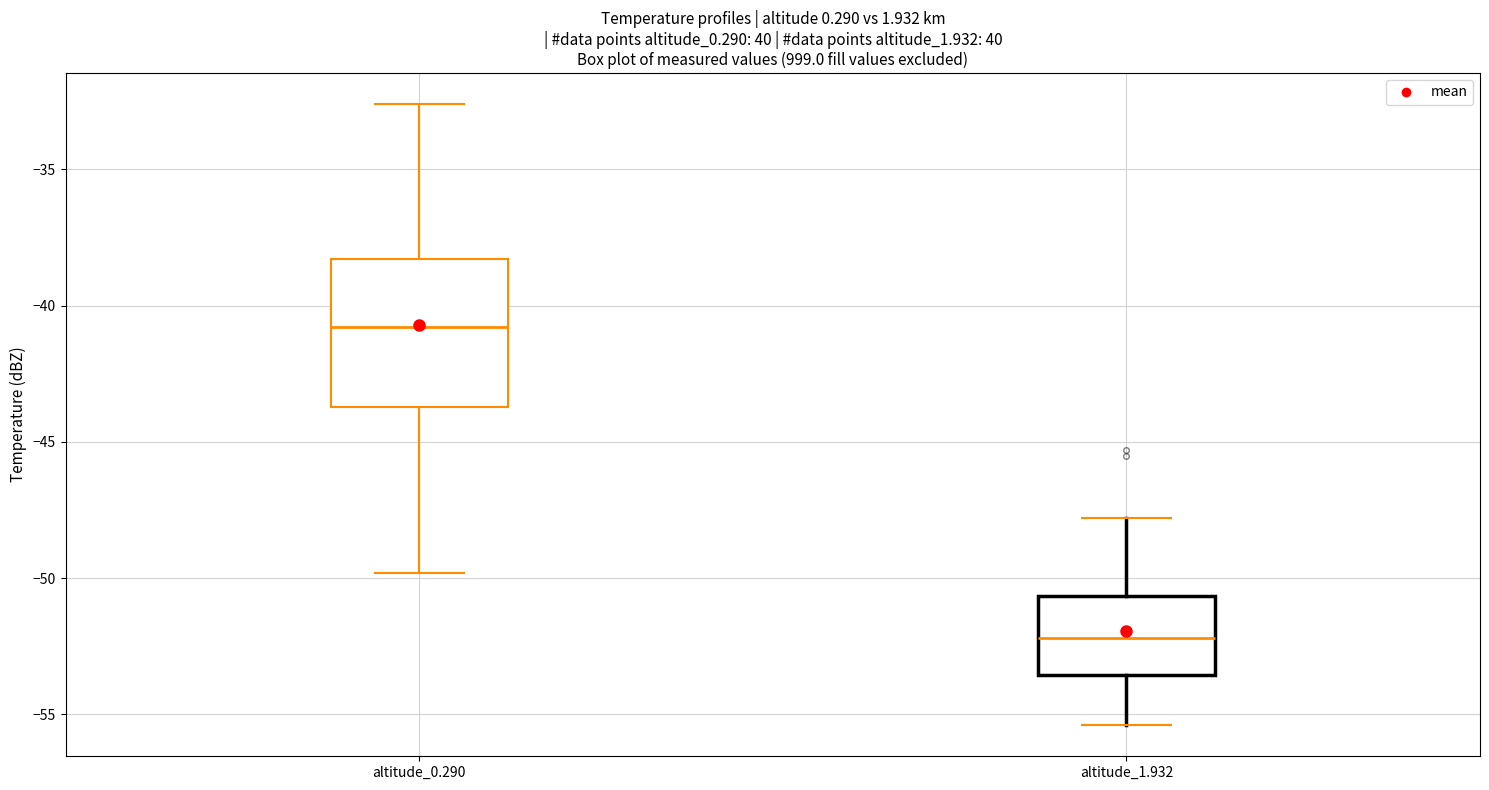

Reading left to right, transcribe this box plot: for each box, give where its median line is, the range the box spans, and where its two whiskers end, as read against the y-axis. The values are not printed on the chart, so give them approximately, as read against the axis.

altitude_0.290: median -41.0, box -43.5 to -38.5, whiskers -50.0 to -32.5
altitude_1.932: median -52.0, box -53.5 to -50.5, whiskers -55.5 to -48.0